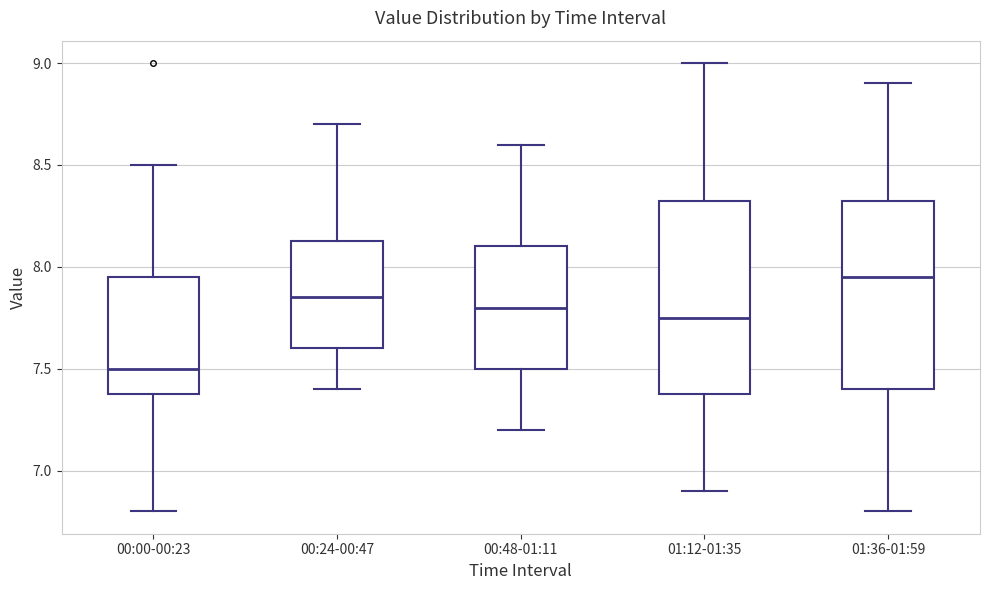

Which box's median line is the highest?

01:36-01:59